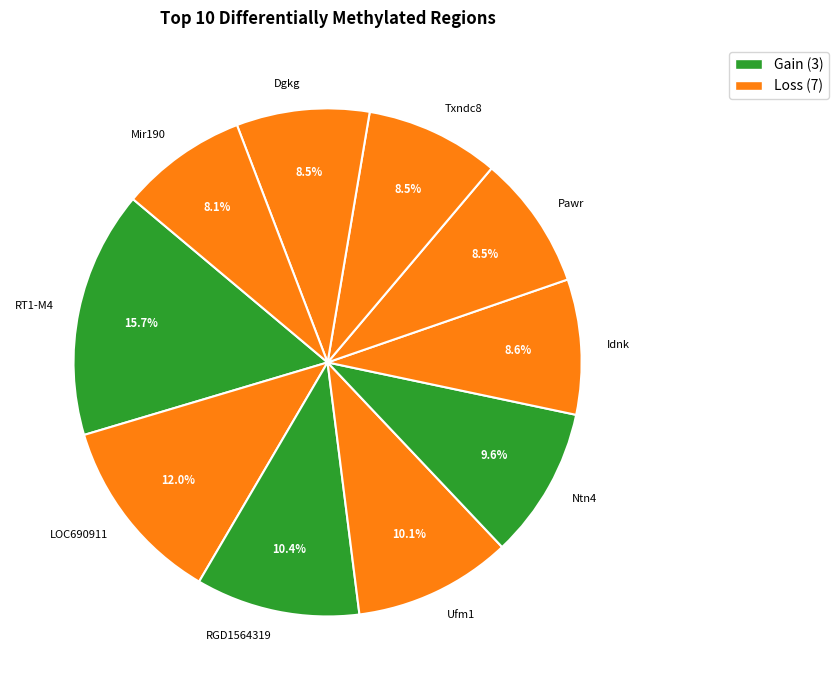

Which category has the biggest portion of the pie?

RT1-M4